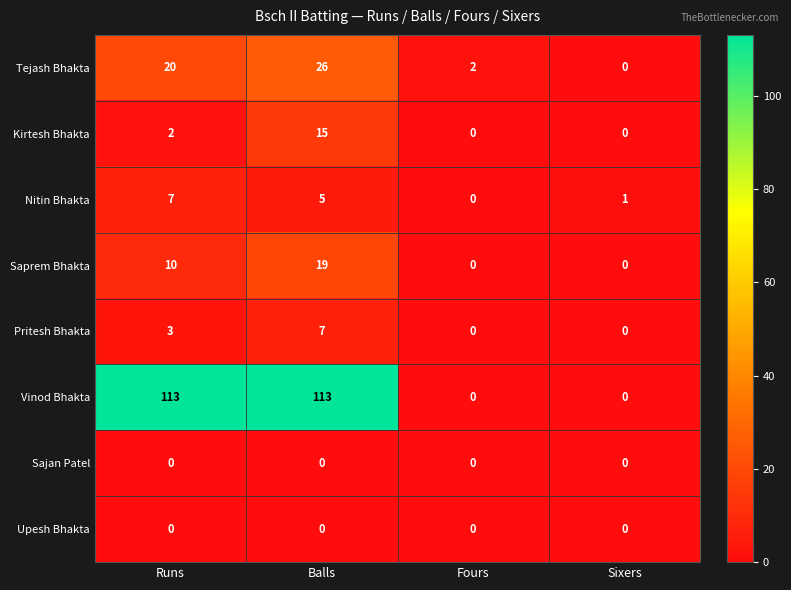

Which series has the largest total across all categories?

Vinod Bhakta